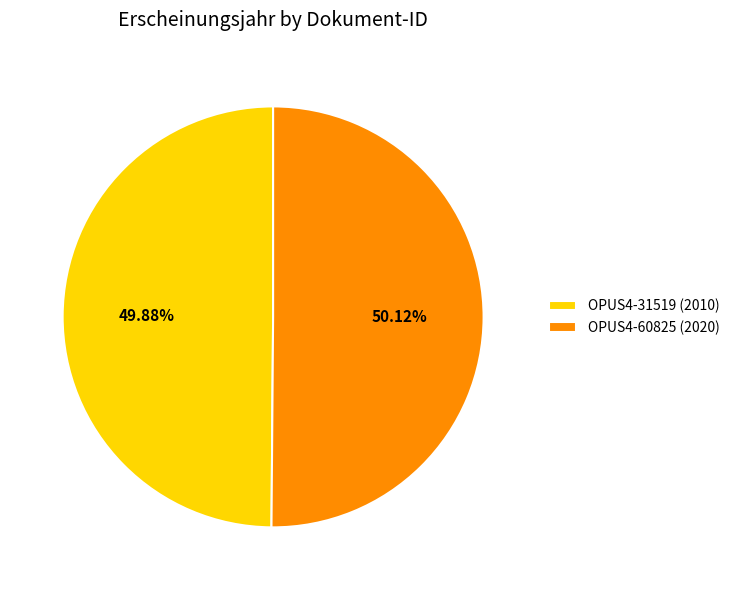

Is there any slice that represents more than half of the pie?

Yes